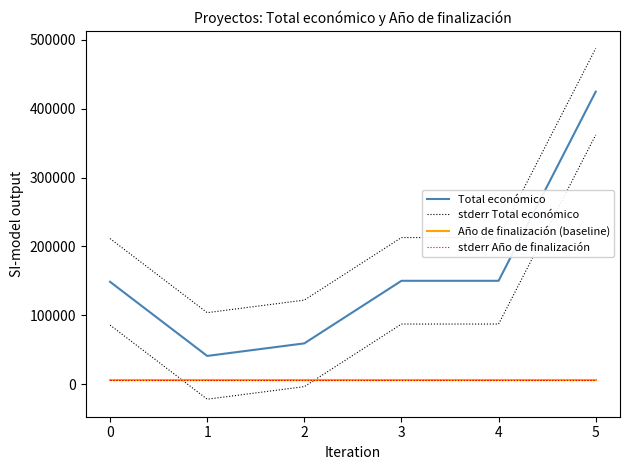

How many data points in Total económico are above 150000?

1